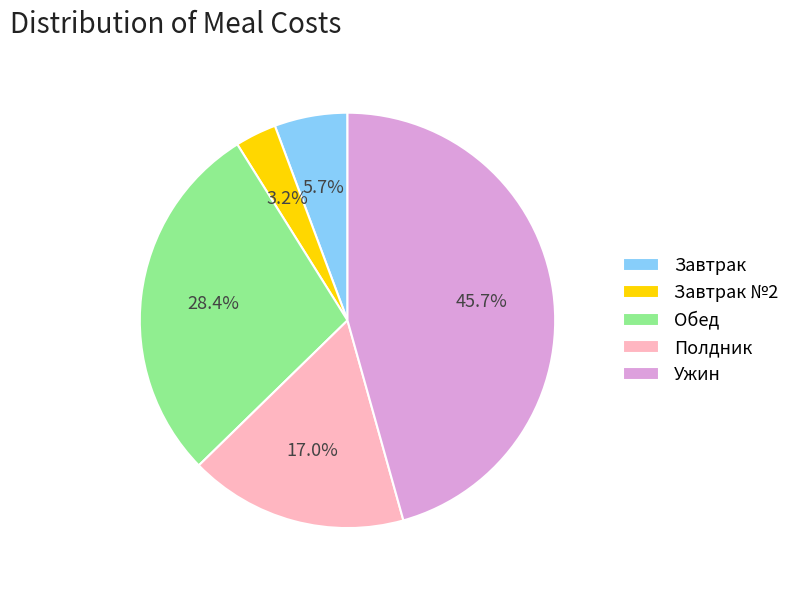

Do Полдник and Ужин together represent more than half of the pie?

Yes